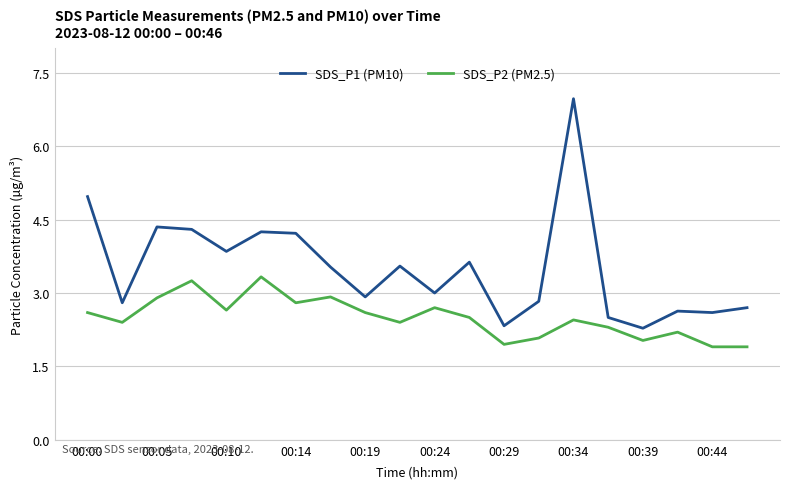

Rank the series by their average value, from lowest to highest.

SDS_P2 (PM2.5), SDS_P1 (PM10)